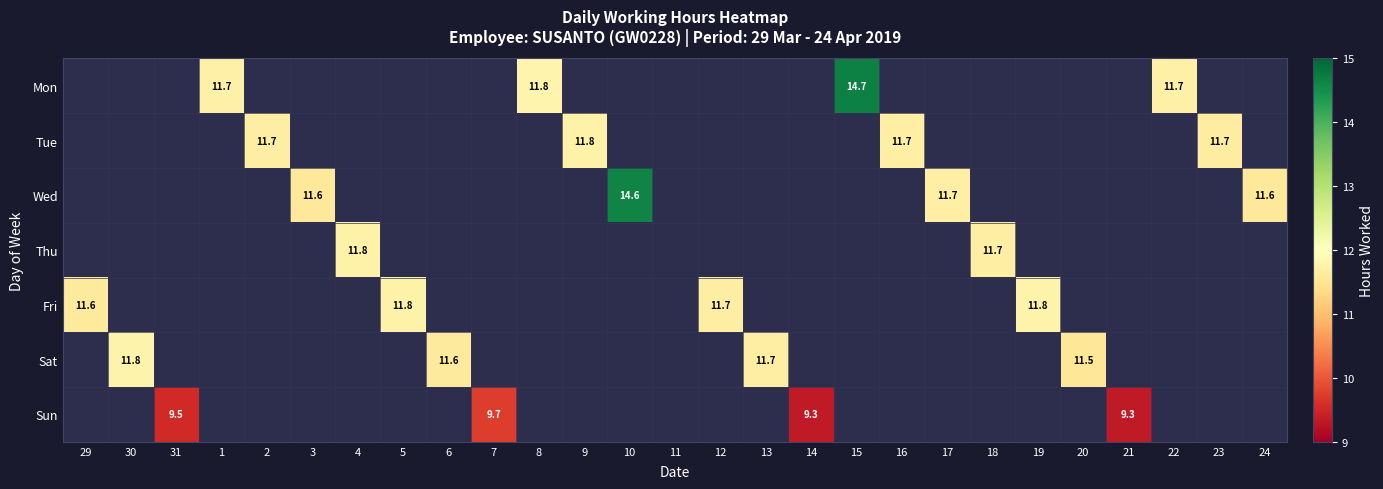

Which series changed the most between 11 and 20?

Sat